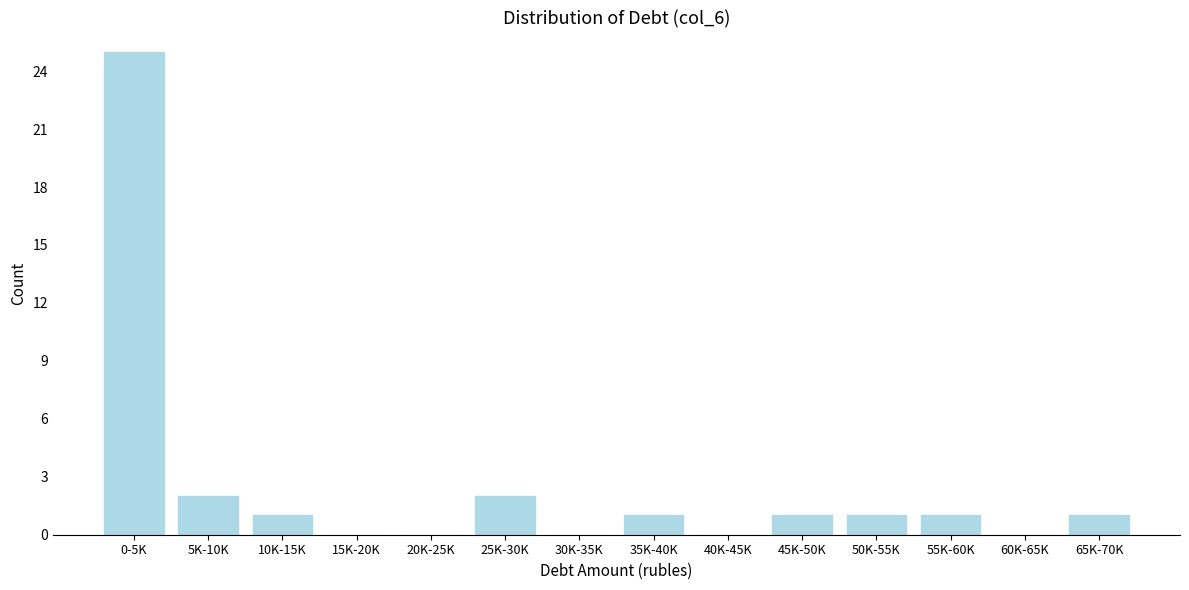

Reading right to left, what are all the values shown in this chart?

65K-70K=1	60K-65K=0	55K-60K=1	50K-55K=1	45K-50K=1	40K-45K=0	35K-40K=1	30K-35K=0	25K-30K=2	20K-25K=0	15K-20K=0	10K-15K=1	5K-10K=2	0-5K=25